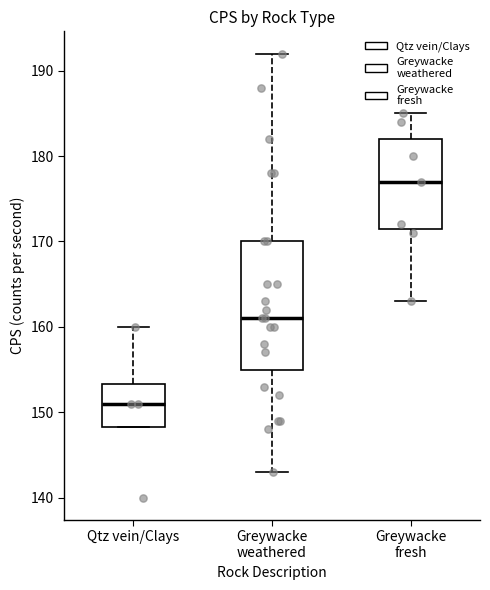

Reading left to right, transcribe this box plot: for each box, give where its median line is, the range the box spans, and where its two whiskers end, as read against the y-axis. The values are not printed on the chart, so give them approximately, as read against the axis.

Qtz vein/Clays: median 151, box 148 to 153, whiskers 148 to 160
Greywacke weathered: median 161, box 155 to 170, whiskers 143 to 192
Greywacke fresh: median 177, box 172 to 182, whiskers 163 to 185